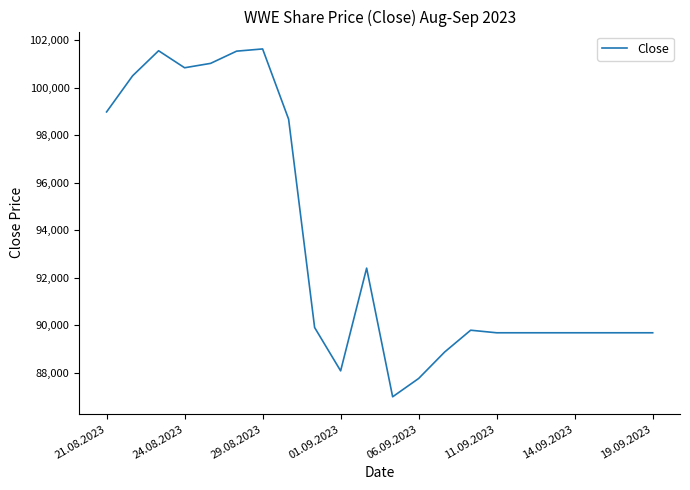

How many values are below 89786?

11